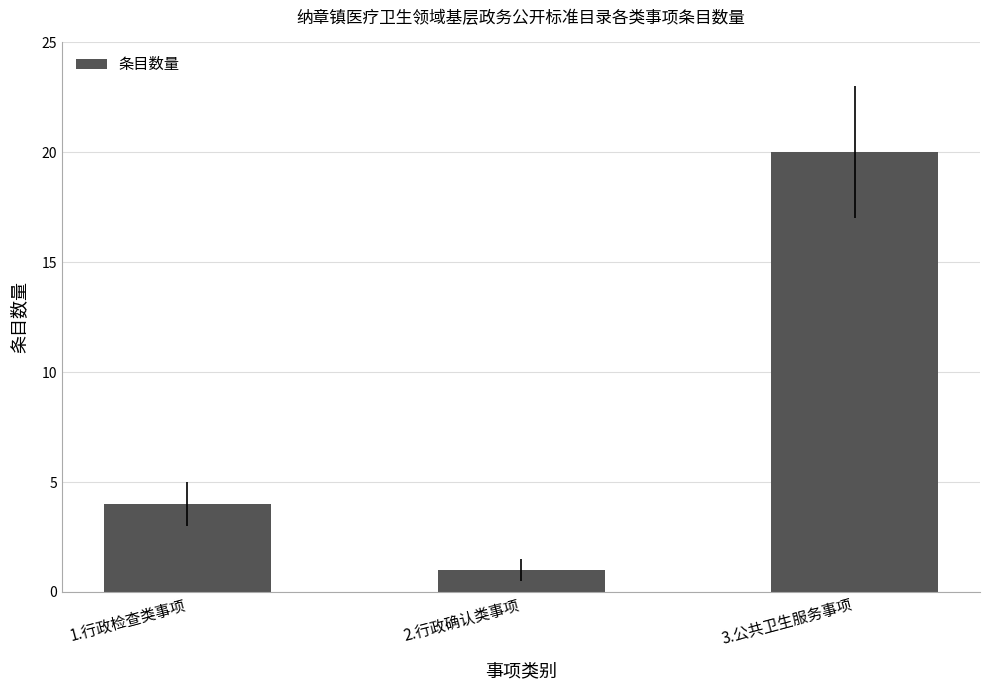

What is the value of the 3rd bar from the left?

20